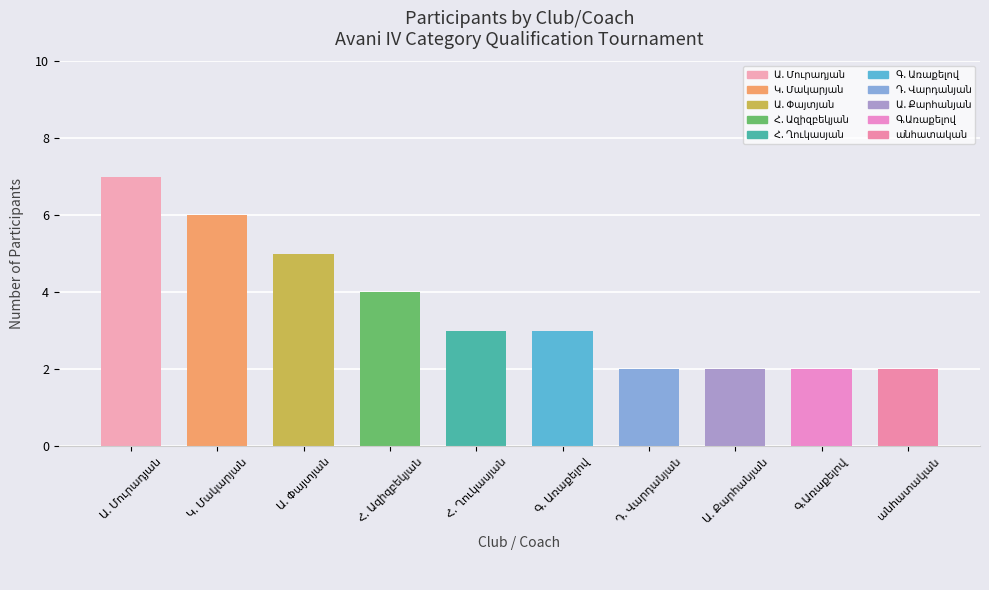

What is the value of the 3rd bar from the left?

5